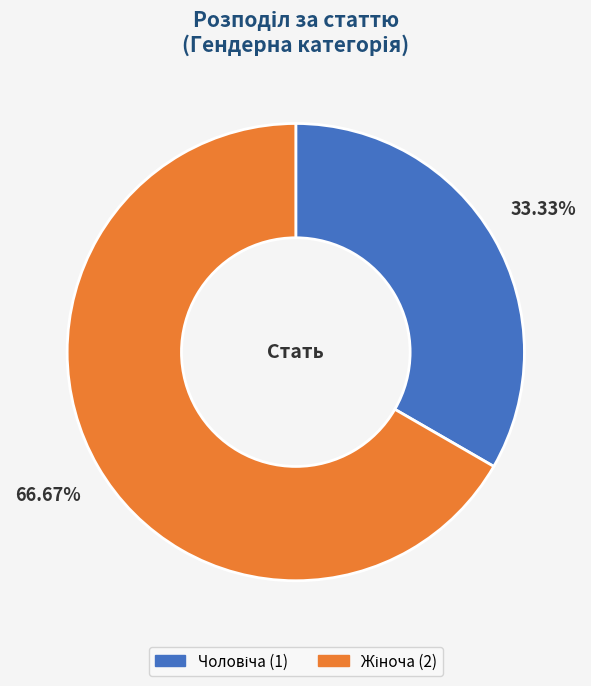

Count the number of slices in the pie.

2